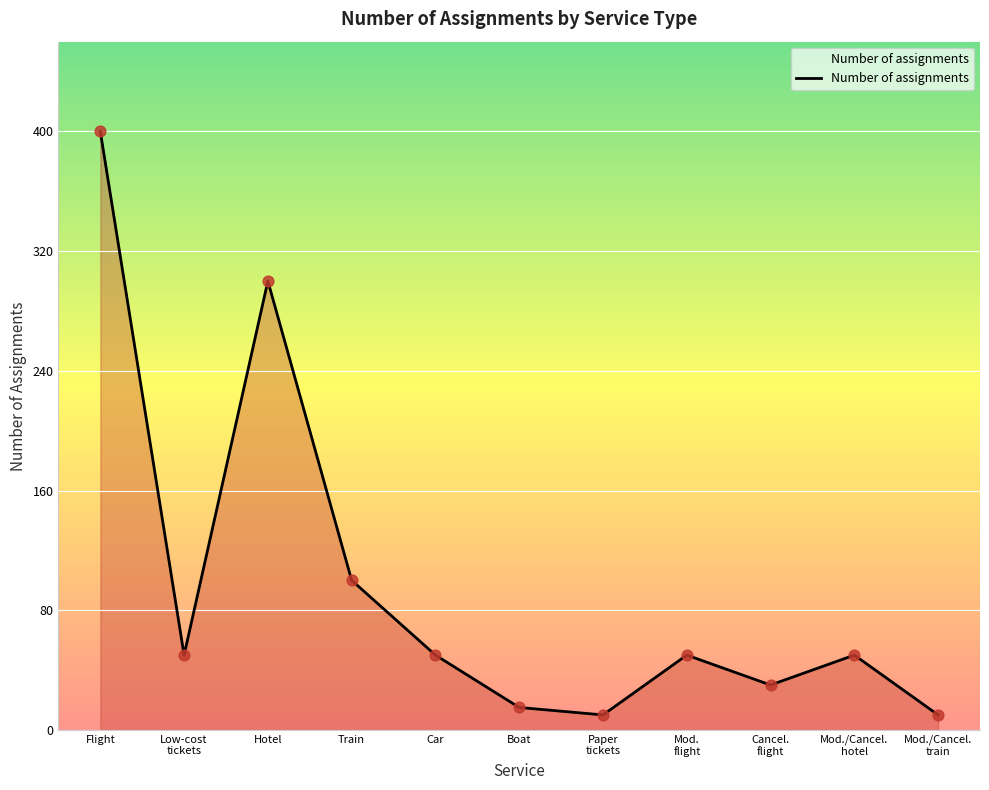

What is the change in value from Low-cost
tickets to Hotel?

+250